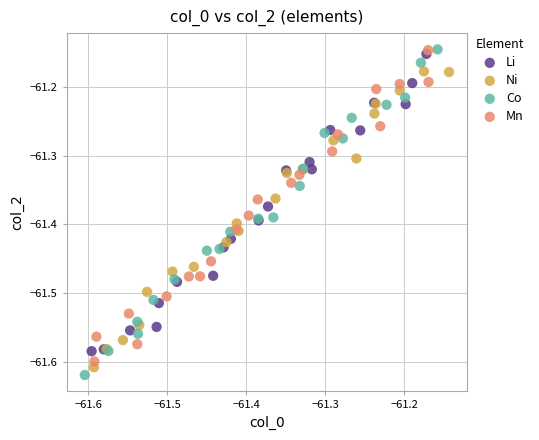

Which series has the widest spread of Y values?

Co